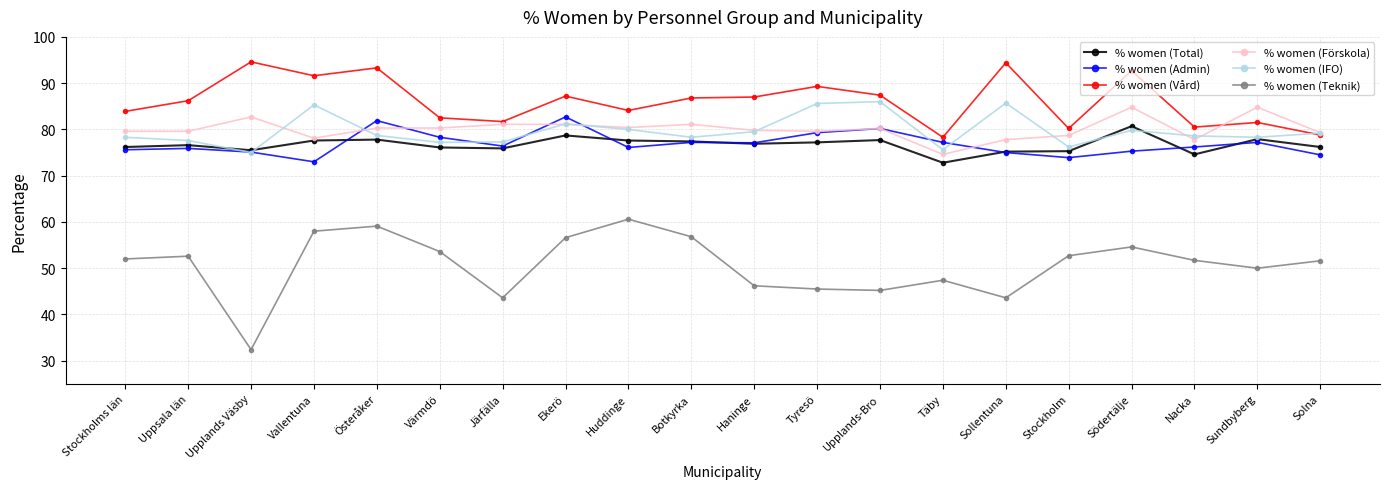

Does the chart display data point markers on the line(s)?

Yes